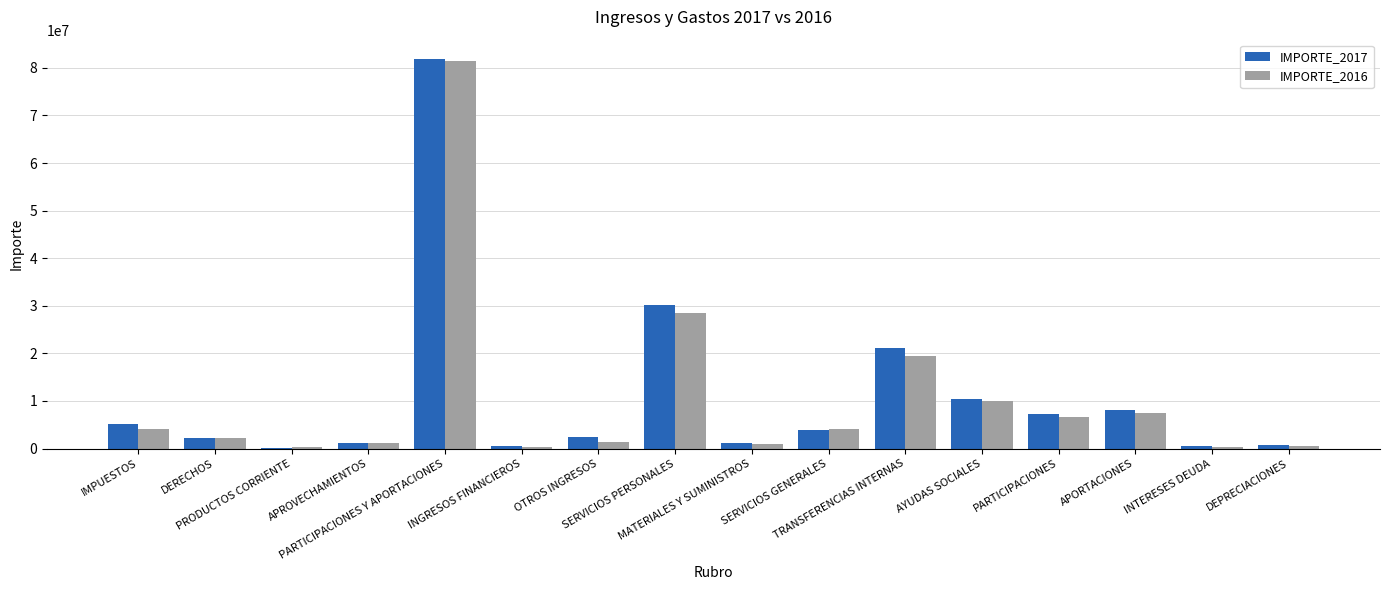

What are all the series names shown in the legend?

IMPORTE_2017, IMPORTE_2016